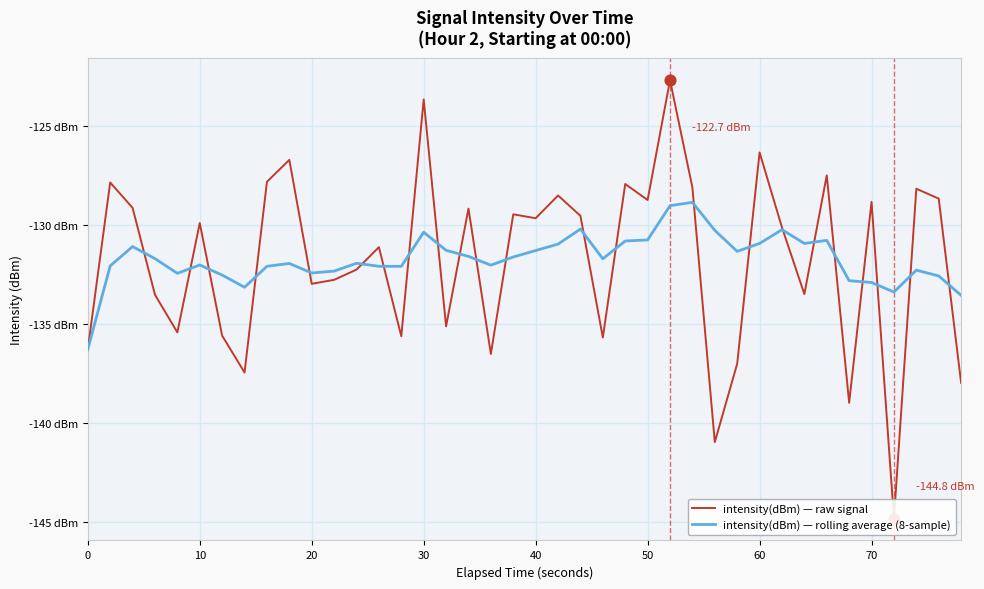

Which series reaches the maximum Y coordinate?

intensity(dBm) — raw signal